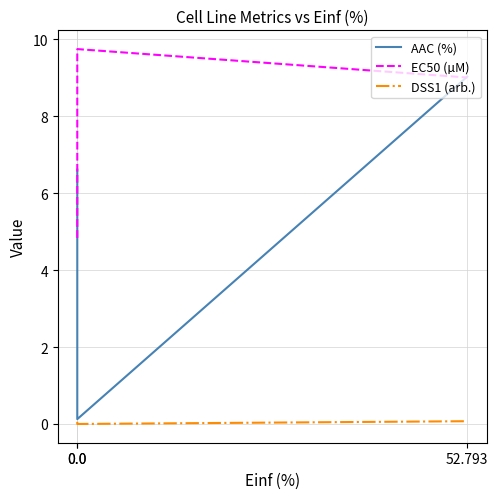

Which series has the largest total across all categories?

EC50 (µM)